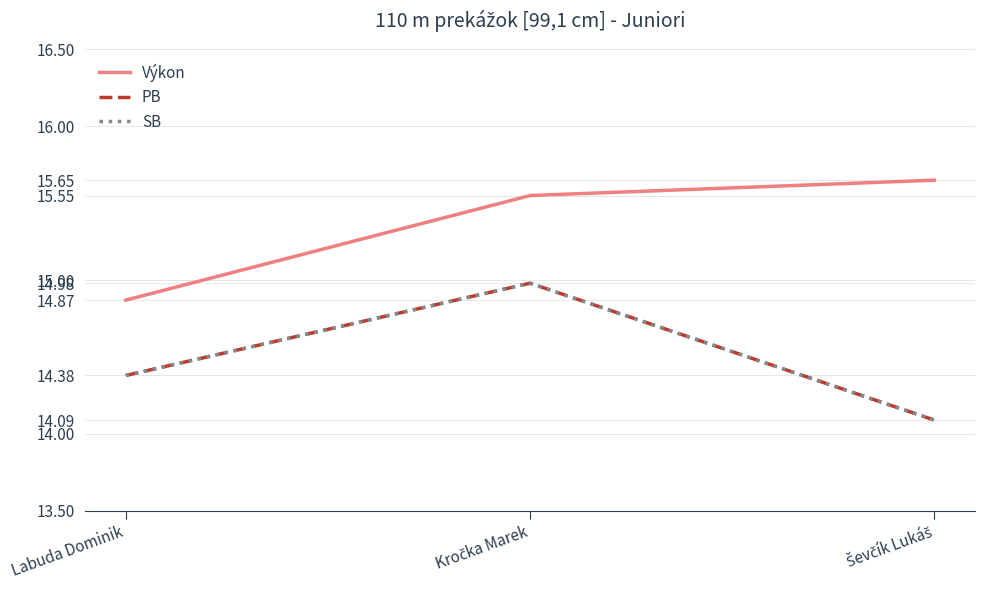

True or false: SB has a value of 14.4 at Labuda Dominik.

True